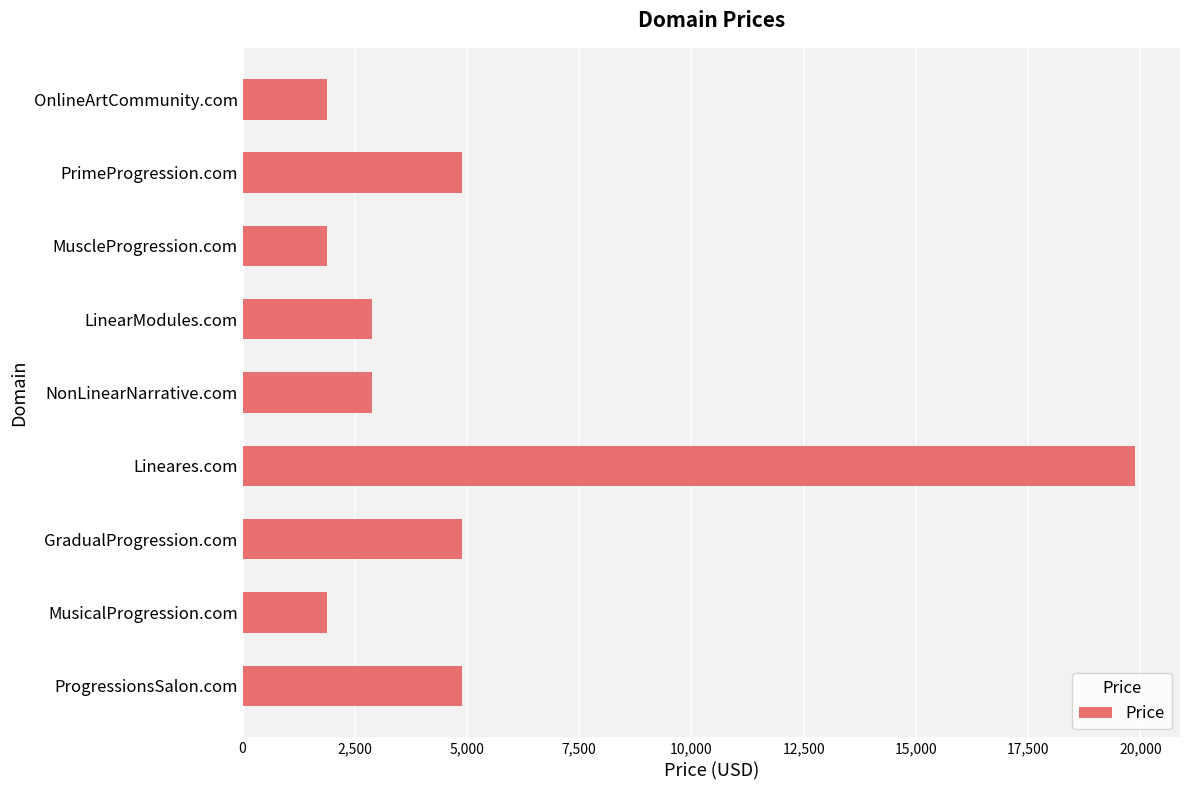

Is it true that the value at PrimeProgression.com is 4888?

True